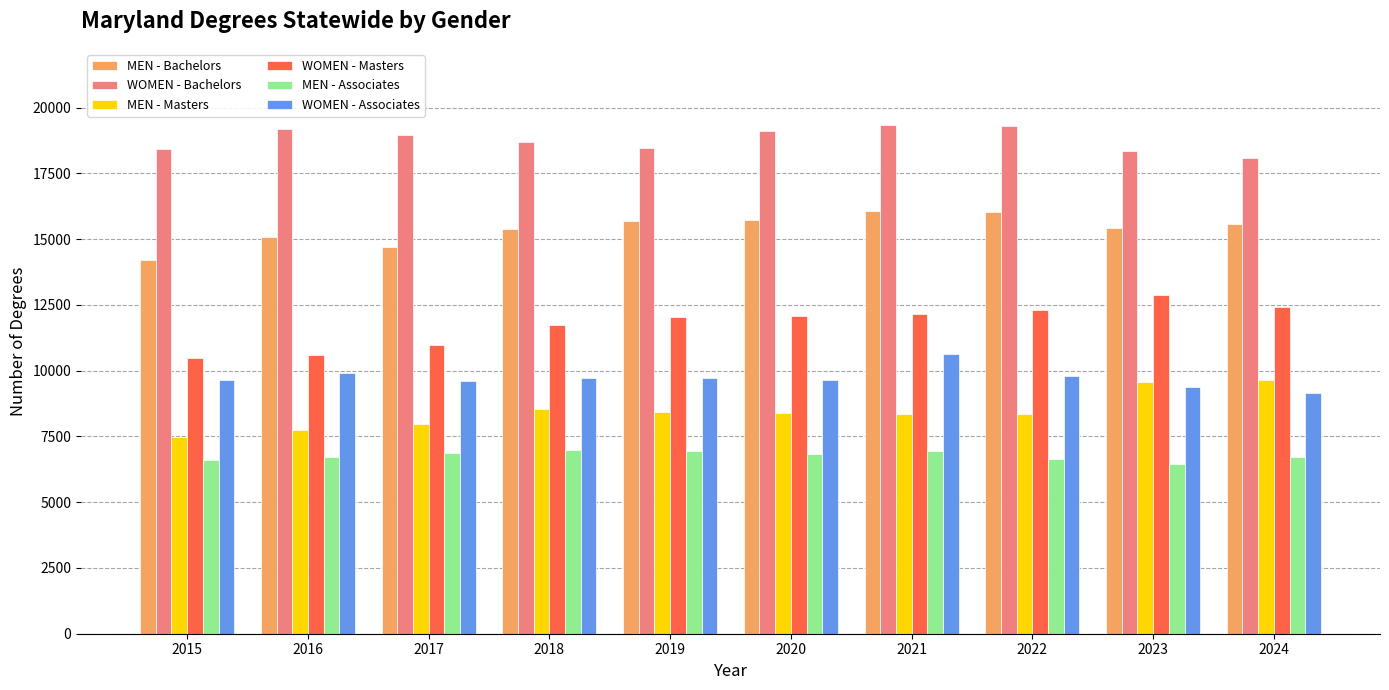

At how many categories does at least one series exceed 17850?

10